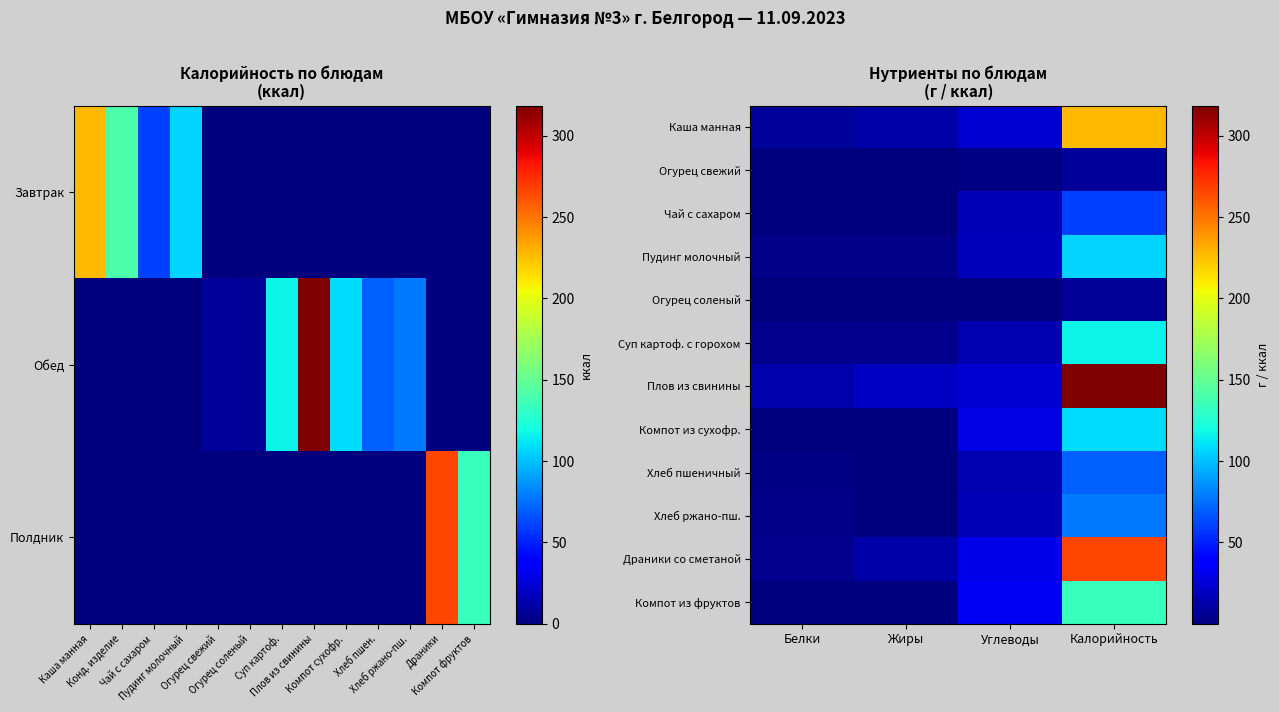

The Чай с сахаром series shows 0.1 at Белки. True or false?

True